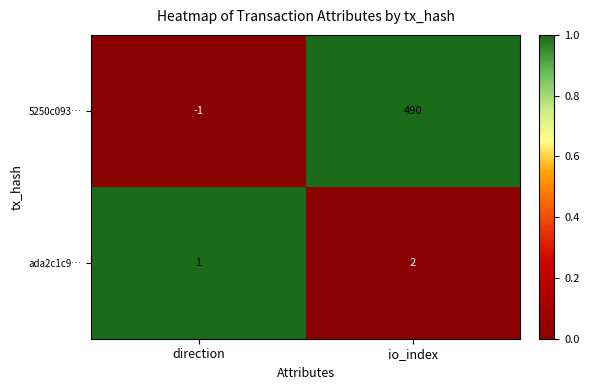

How many distinct data groups are displayed?

2